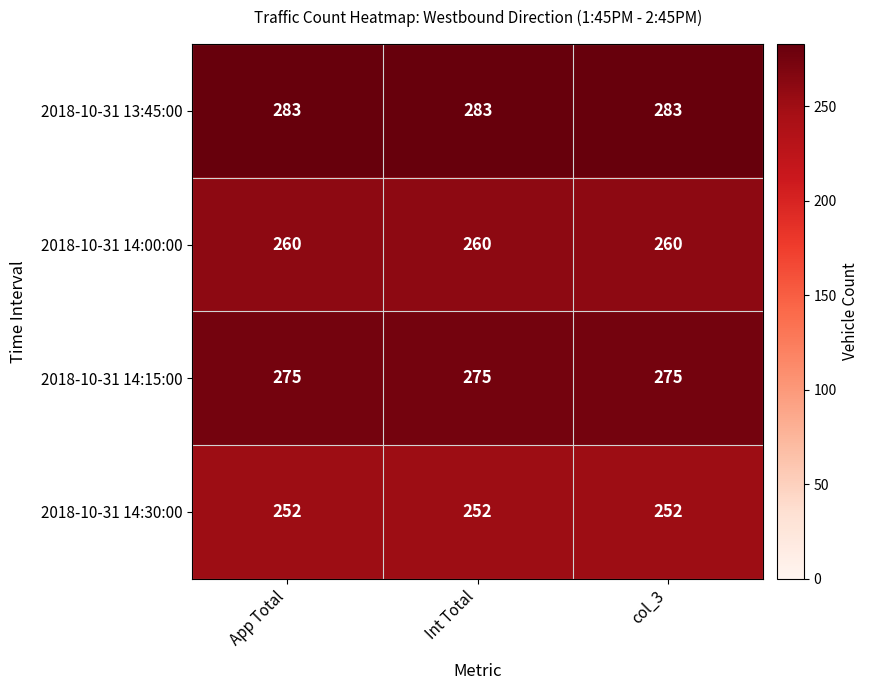

What is the minimum value shown in the chart?

252